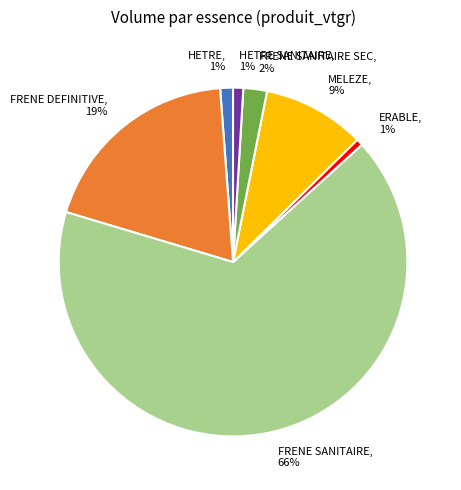

Combined, do ERABLE and FRENE DEFINITIVE account for over 50%?

No